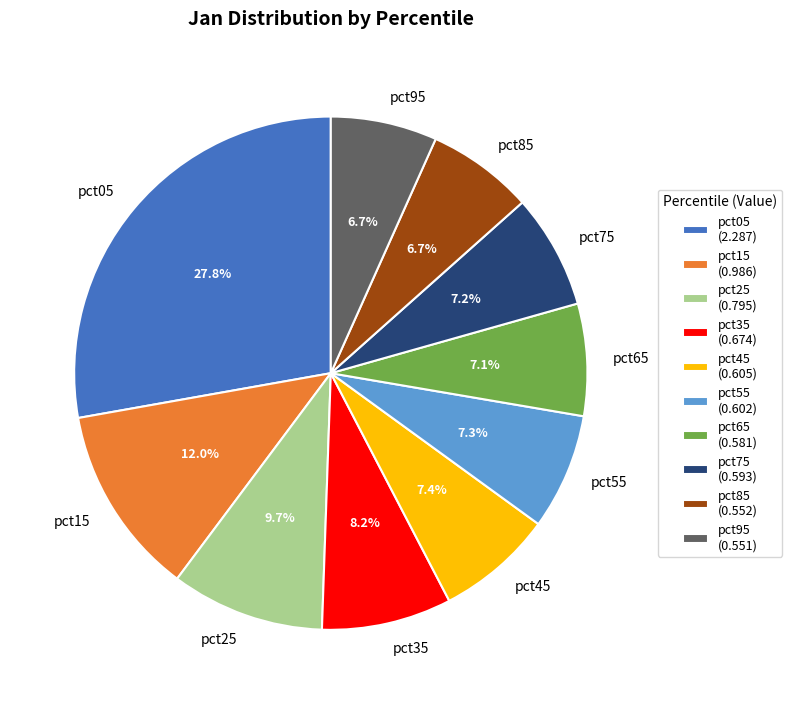

Which category has the biggest portion of the pie?

pct05